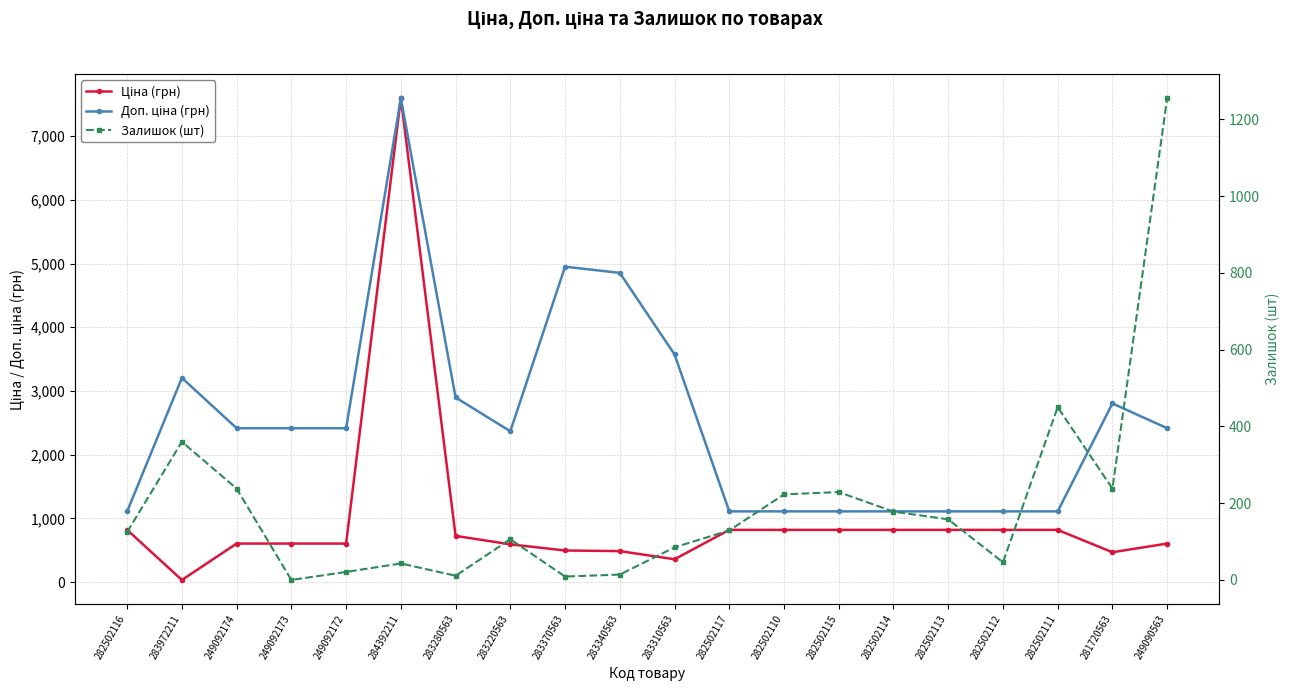

Reading left to right, transcribe all the data shown in this chart.

Ціна (грн): 818.5	32.0	603.7	603.7	603.7	7596.5	724.5	591.6	495.0	485.4	357.4	818.5	818.5	818.5	818.5	818.5	818.5	818.5	467.3	603.7
Доп. ціна (грн): 1109.2	3205.0	2414.8	2414.8	2414.8	7596.5	2897.8	2366.5	4950.4	4853.8	3573.9	1109.2	1109.2	1109.2	1109.2	1109.2	1109.2	1109.2	2803.6	2414.8
Залишок (шт): 125.0	360.0	238.0	0.0	21.0	43.0	11.0	106.0	9.0	14.0	85.0	129.0	223.0	229.0	178.0	158.0	46.0	450.0	238.0	1255.0